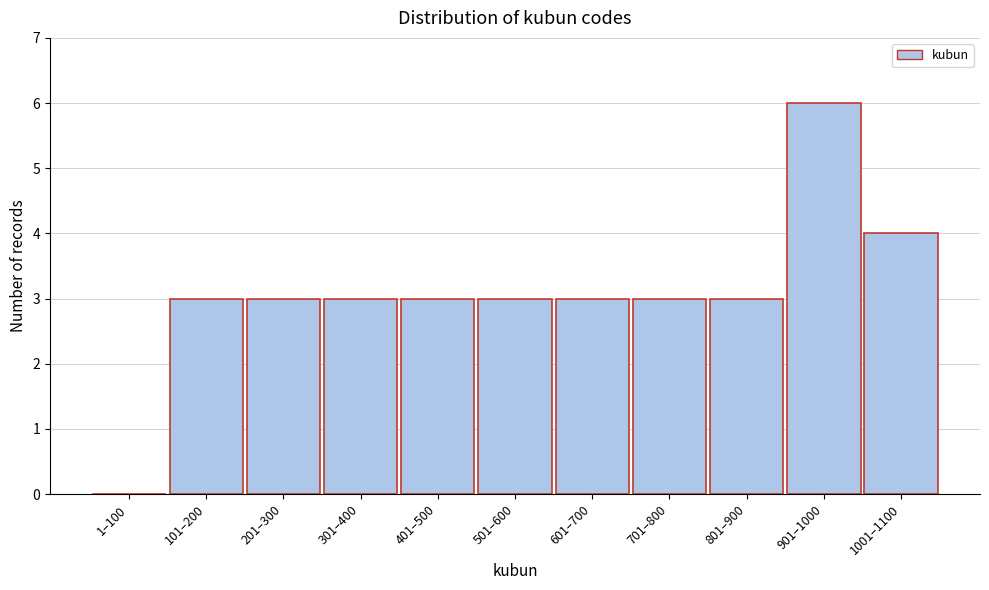

Reading right to left, list all the values displayed in this chart.

1001–1100=4	901–1000=6	801–900=3	701–800=3	601–700=3	501–600=3	401–500=3	301–400=3	201–300=3	101–200=3	1–100=0